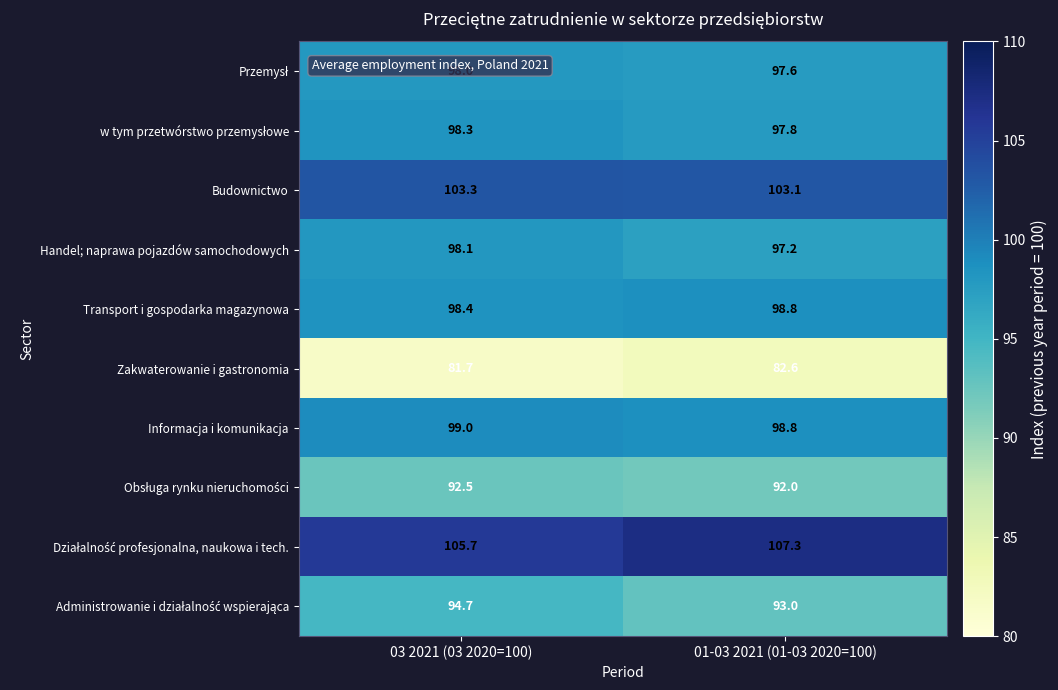

The Transport i gospodarka magazynowa series shows 29.1 at 01-03 2021 (01-03 2020=100). True or false?

False